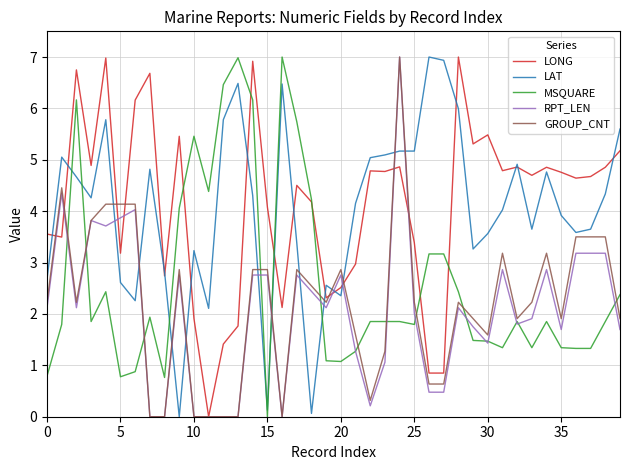

How many intersections are there between RPT_LEN and LAT?

12